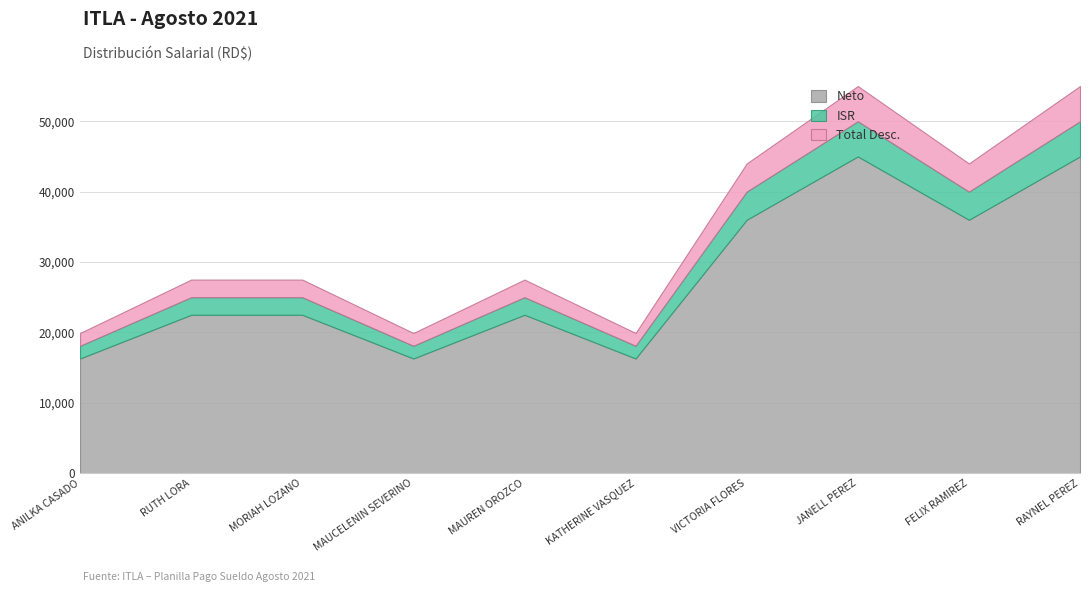

True or false: ISR and Total Desc. cross at least once.

False